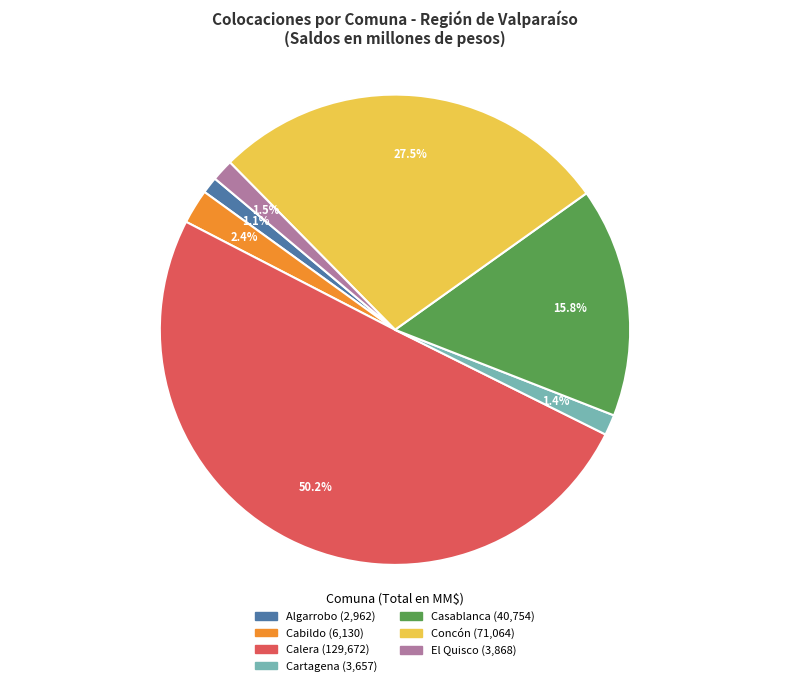

What percentage do Concón and Cartagena together represent?

28.9%